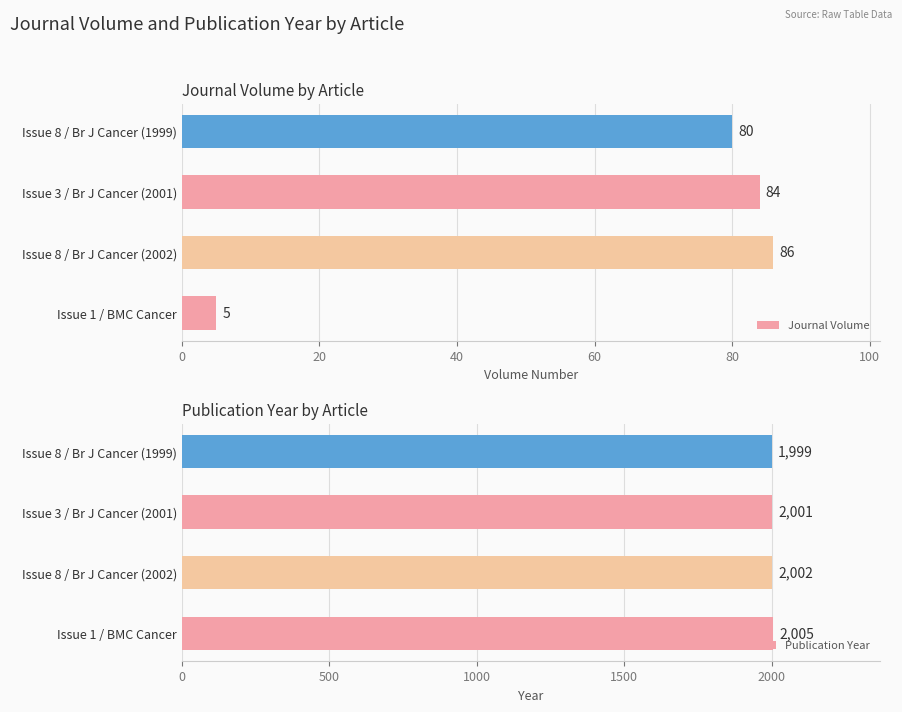

At which label is Journal Volume closest to 45?

Issue 8 / Br J Cancer (1999)